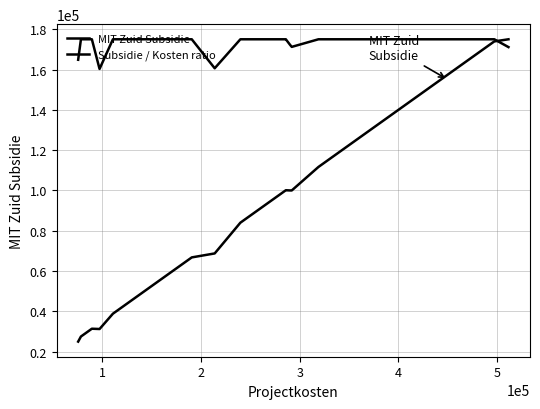

The MIT Zuid Subsidie series shows 165098.8 at 28. True or false?

False